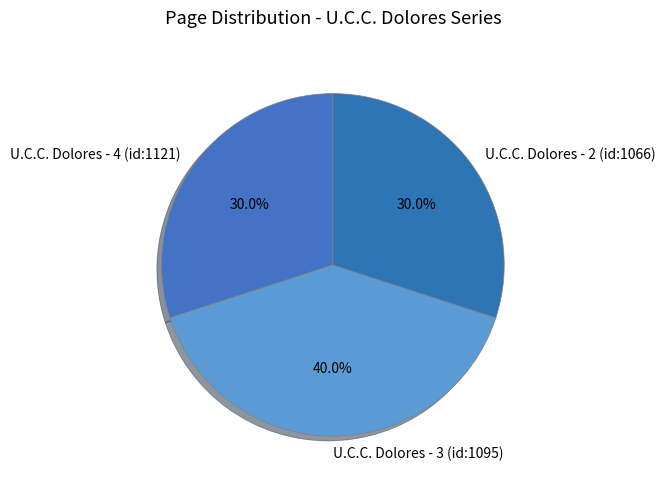

Does U.C.C. Dolores - 4 (id:1121) account for over 50% of the chart?

No